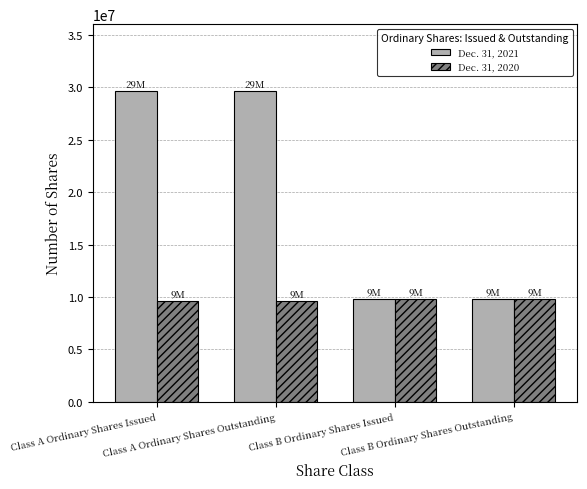

Rank the series by their average value, from lowest to highest.

Dec. 31, 2020, Dec. 31, 2021